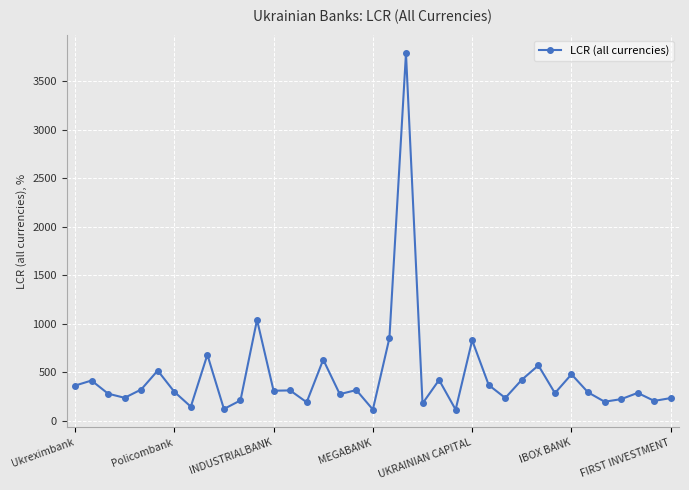

What is the value of the 8th point from the left?

145.5